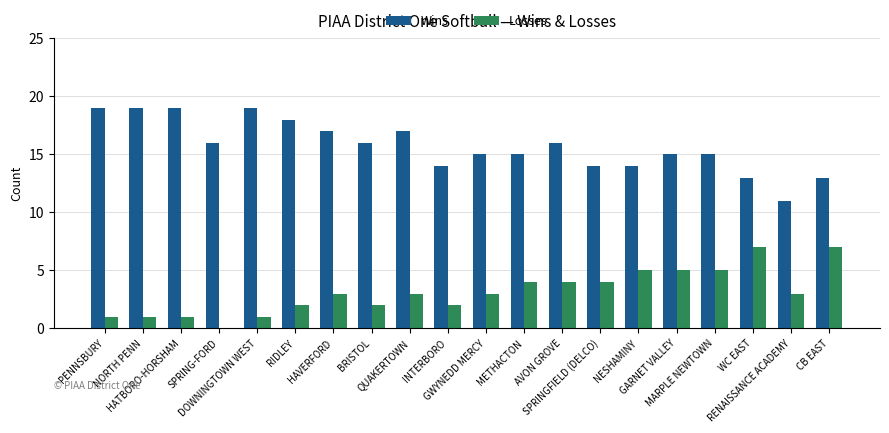

What is the sum of all Wins values?

315